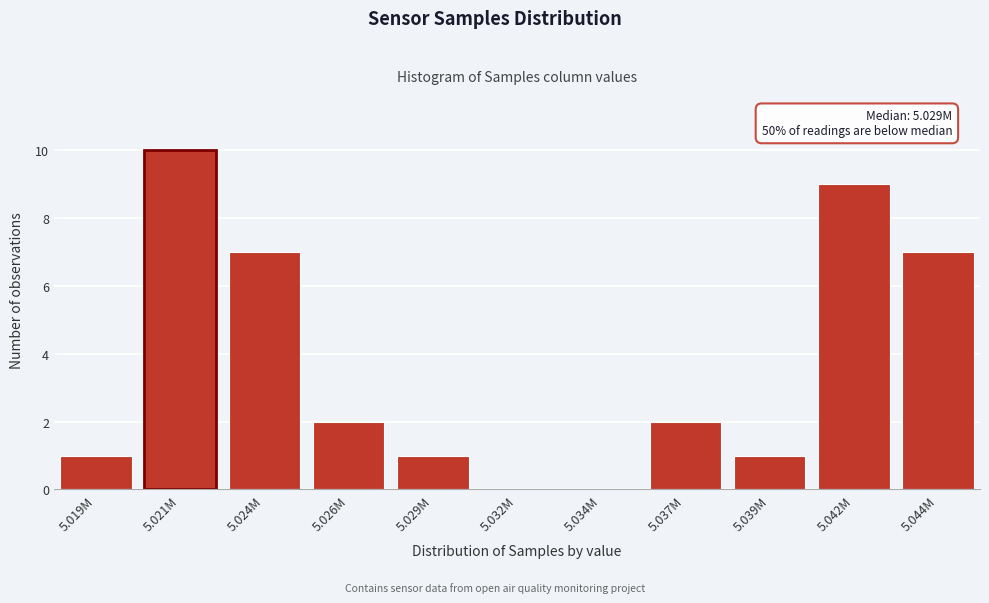

Reading left to right, extract all data points from this chart.

5.019M=1	5.021M=10	5.024M=7	5.026M=2	5.029M=1	5.032M=0	5.034M=0	5.037M=2	5.039M=1	5.042M=9	5.044M=7